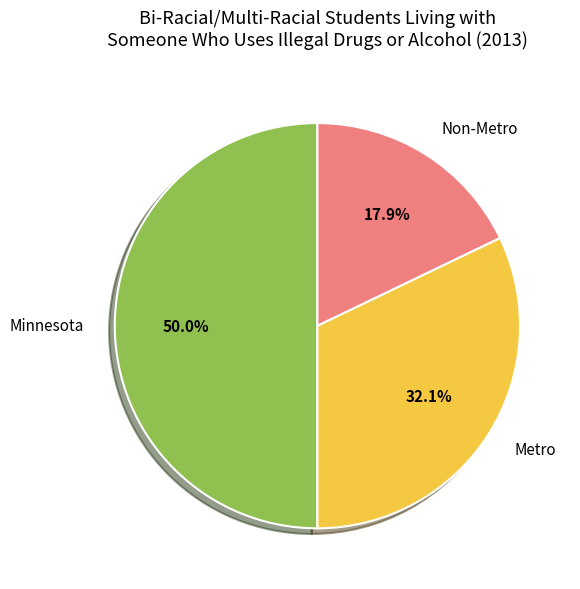

To the nearest percent, what is the average slice percentage?

33%